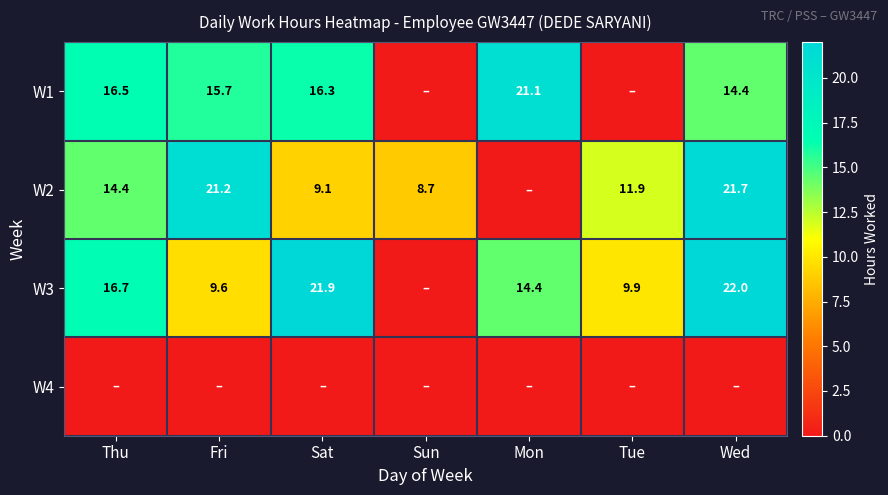

At which category does the chart reach its minimum across all series?

Sun